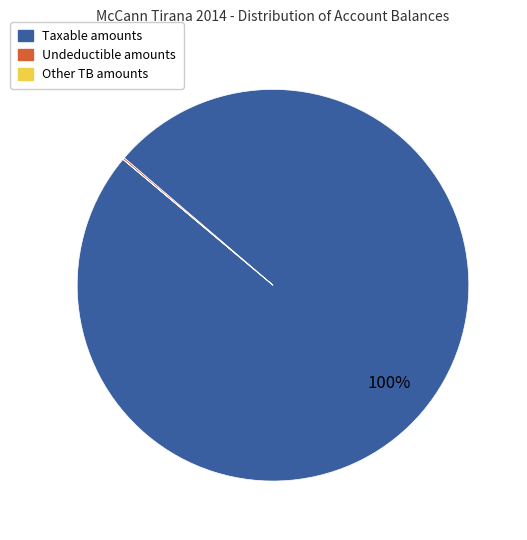

To the nearest percent, what is the difference between the largest and smallest slice percentages?

100%